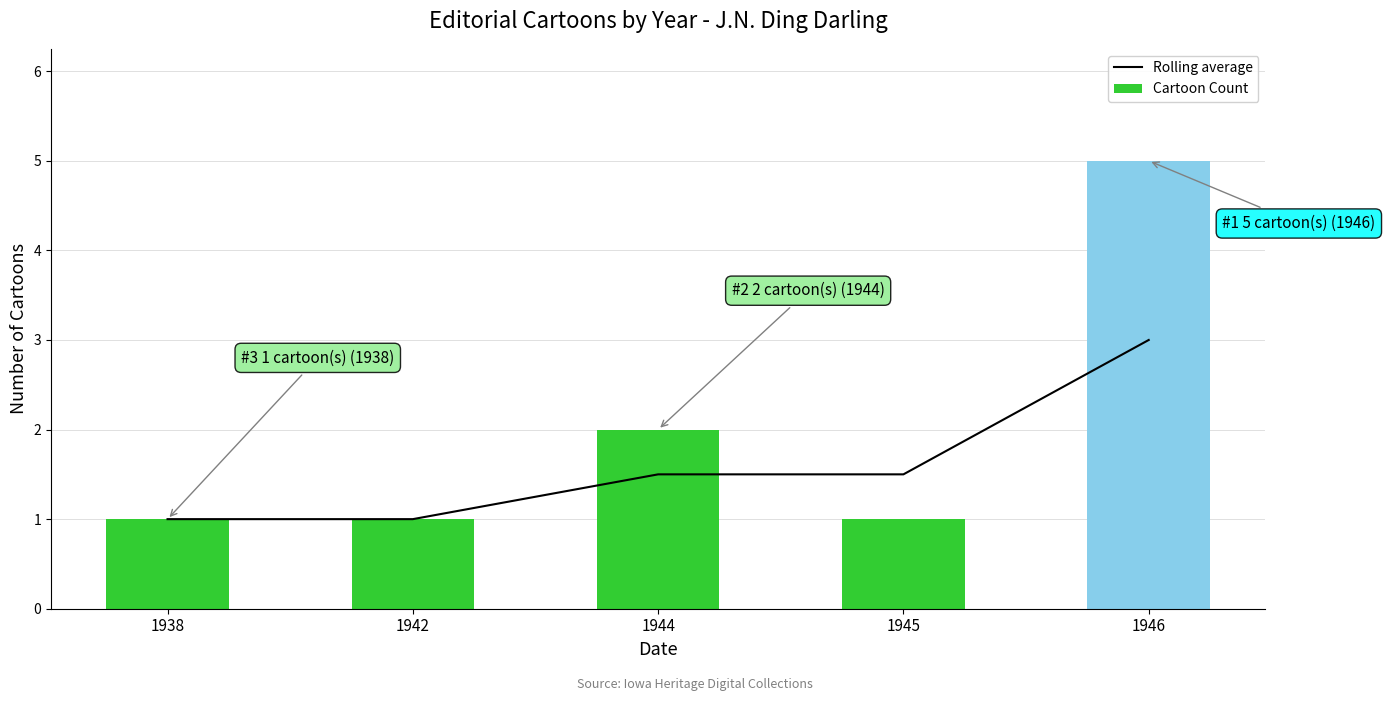

At how many categories does at least one series exceed 2?

1